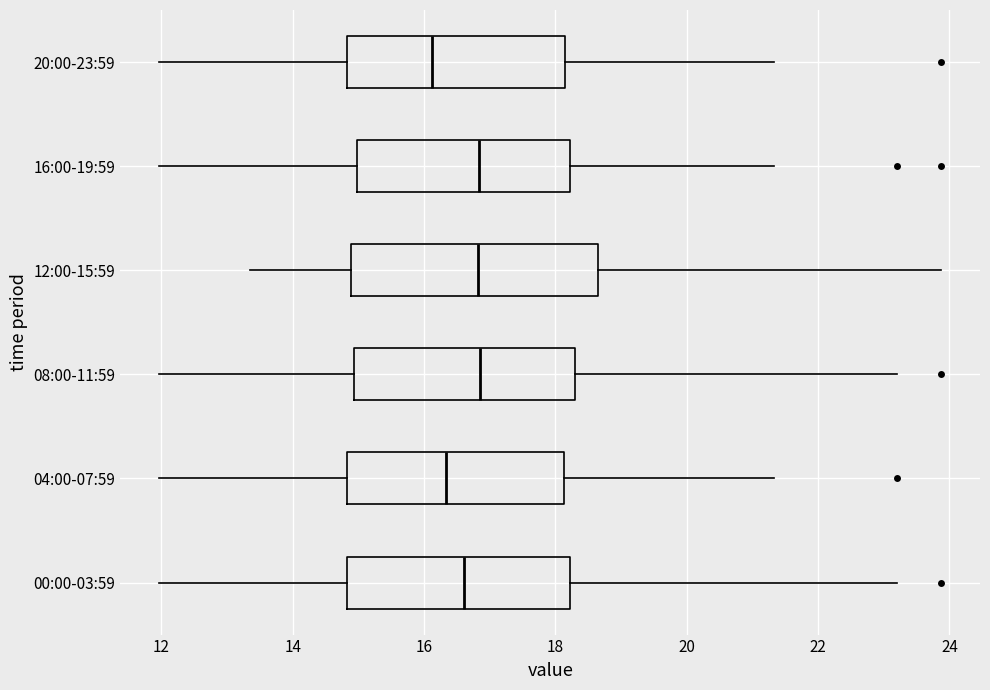

Where is the right edge of the box for 08:00-11:59 on the x-axis? The values are not printed on the chart, so give them approximately, as read against the axis.

18.4